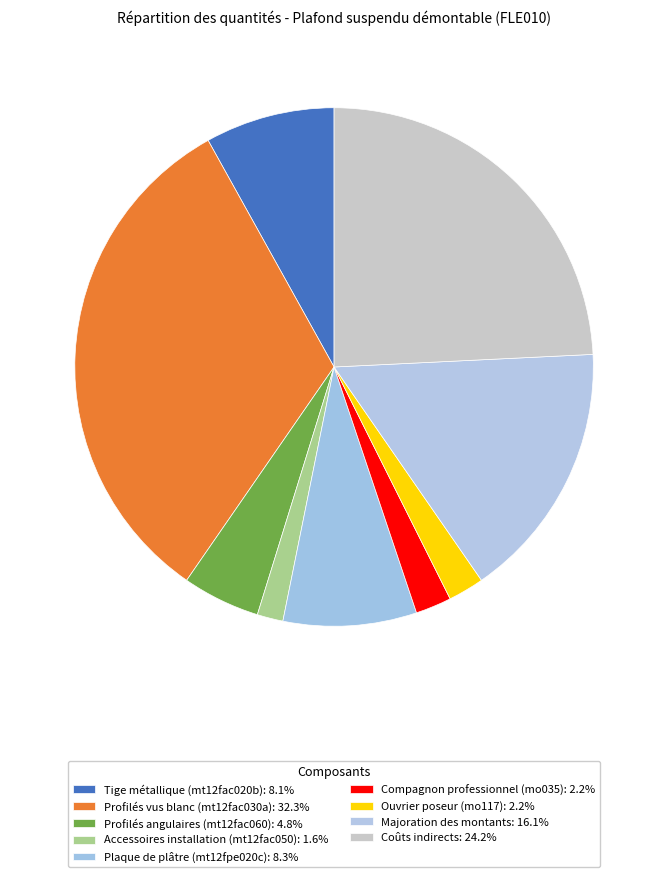

What is the ratio of the value at Ouvrier poseur (mo117) to the value at Majoration des montants?

0.1